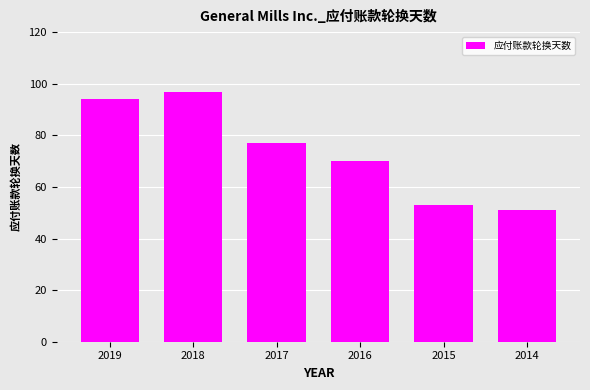

What is the maximum value shown in the chart?

97